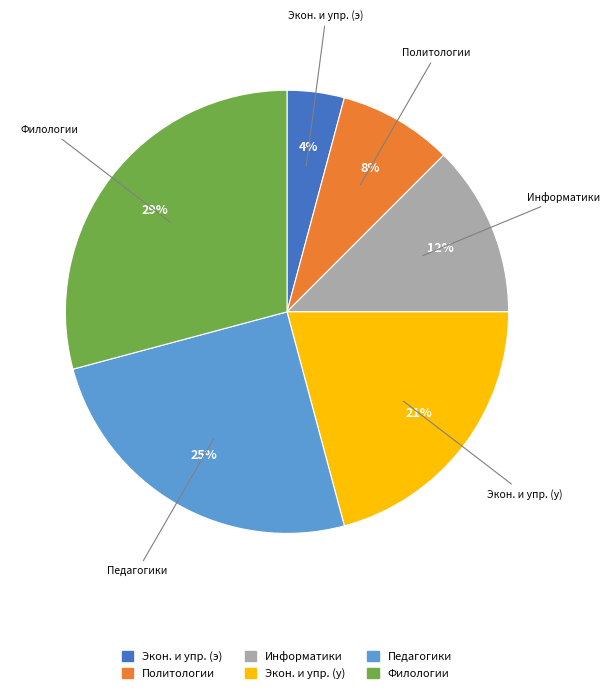

To the nearest percent, what is the average slice percentage?

17%